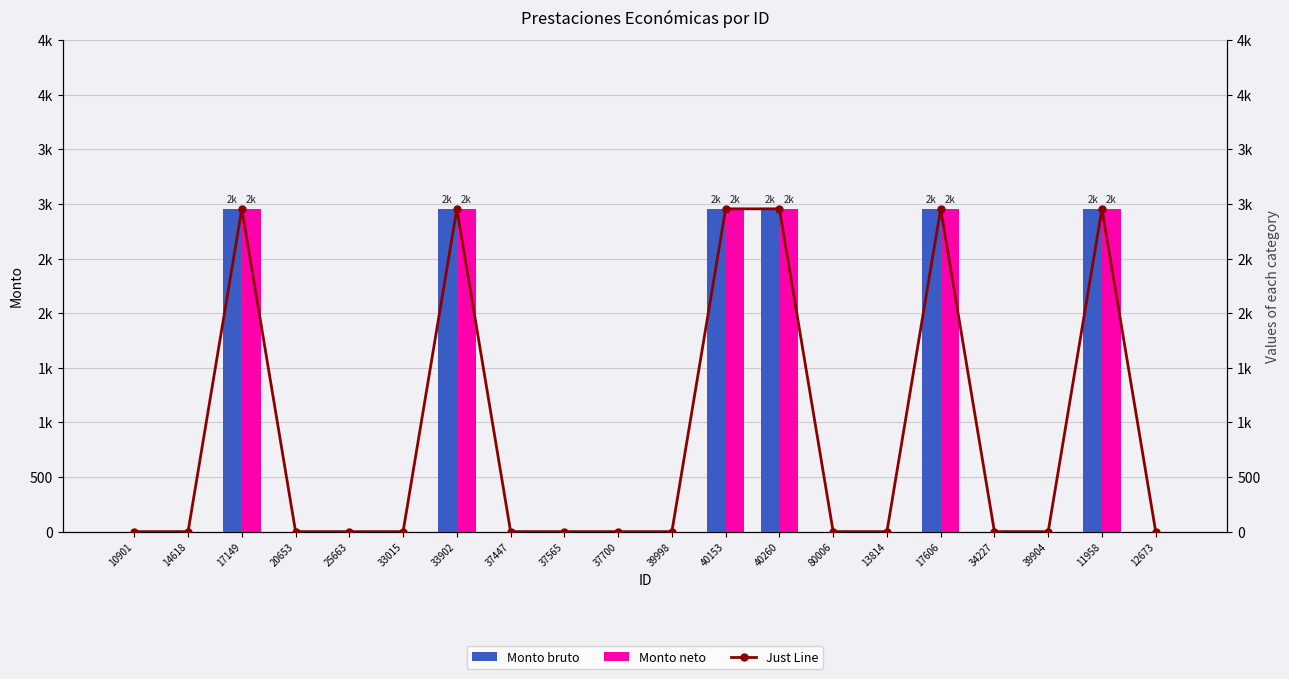

Count the Just Line values in the range 0 to 2956.

20